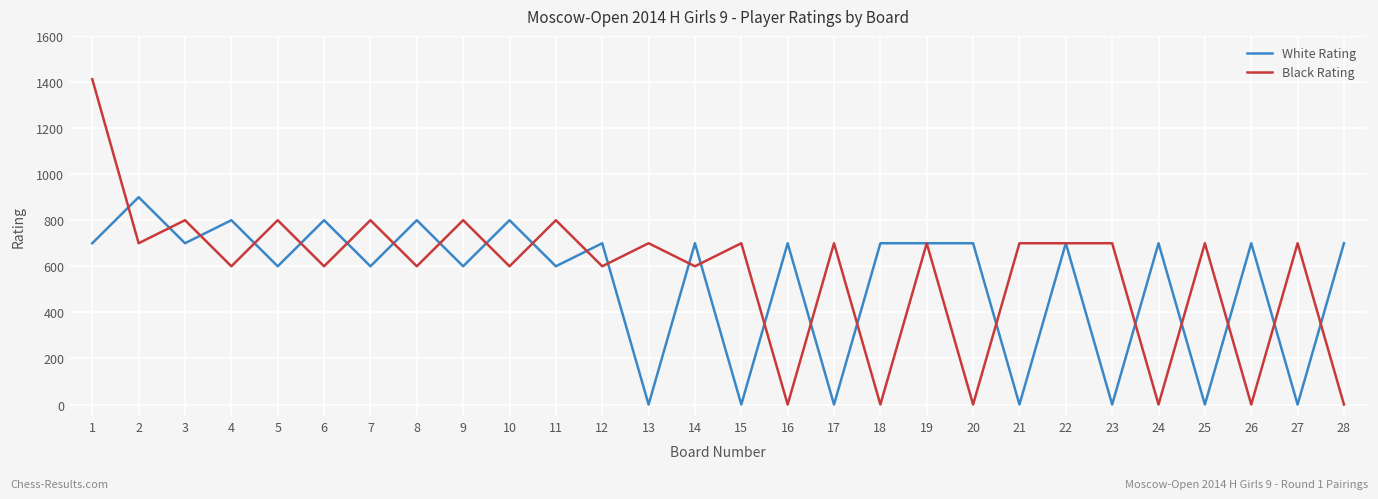

Is it true that White Rating equals 800 at 10?

True